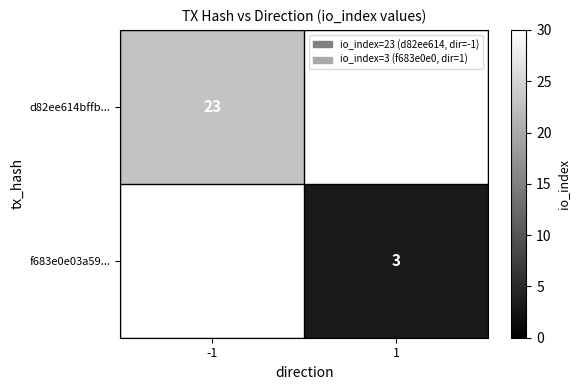

The value of f683e0e03a59... at 1 is 2. True or false?

False